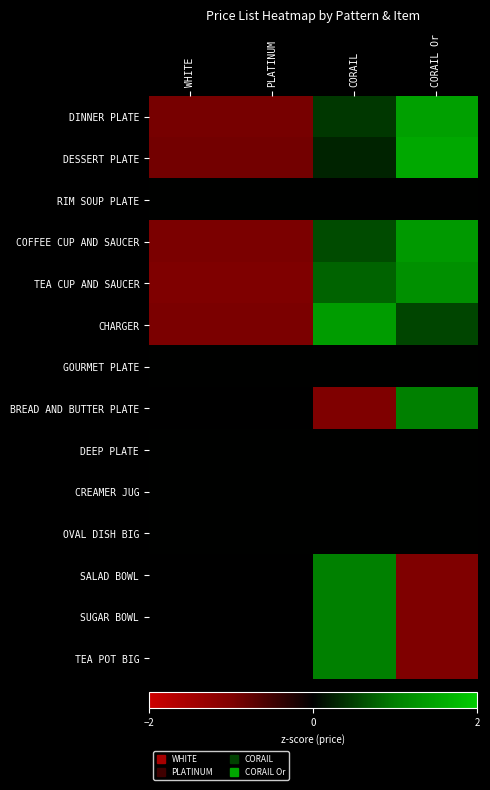

The CREAMER JUG series shows 0.0 at CORAIL. True or false?

True